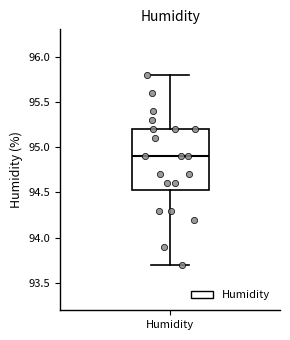

Transcribe this box plot: give where the median line is, the range the box spans, and where the two whiskers end, as read against the y-axis. The values are not printed on the chart, so give them approximately, as read against the axis.

median 94.90, box 94.55 to 95.20, whiskers 93.70 to 95.80